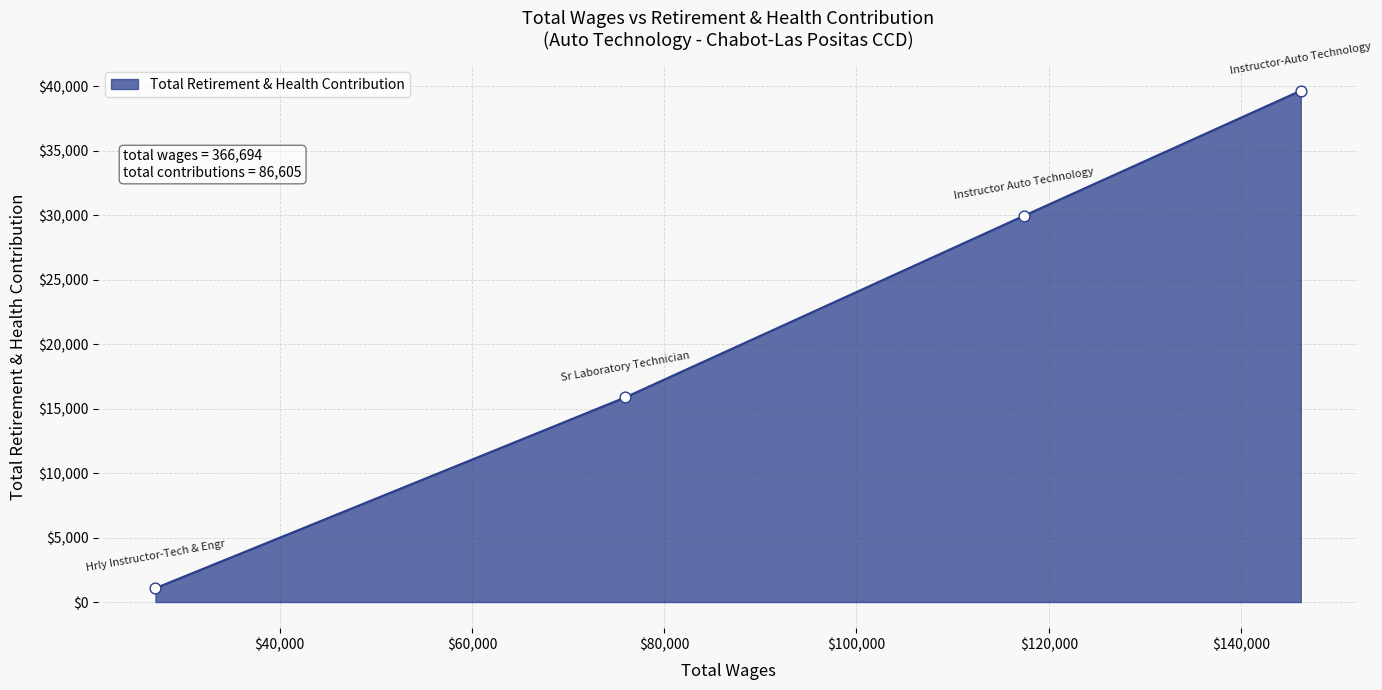

What is the difference between the second highest and minimum values?

28897